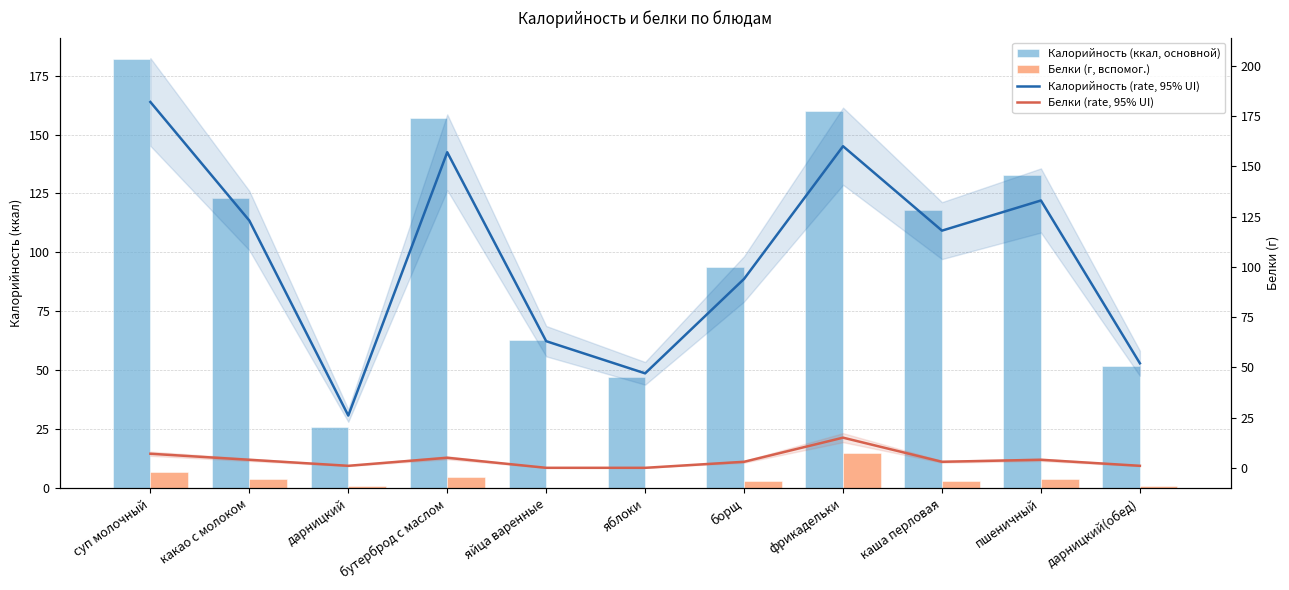

Which category has the lowest value in the Калорийность (rate, 95% UI) series?

дарницкий